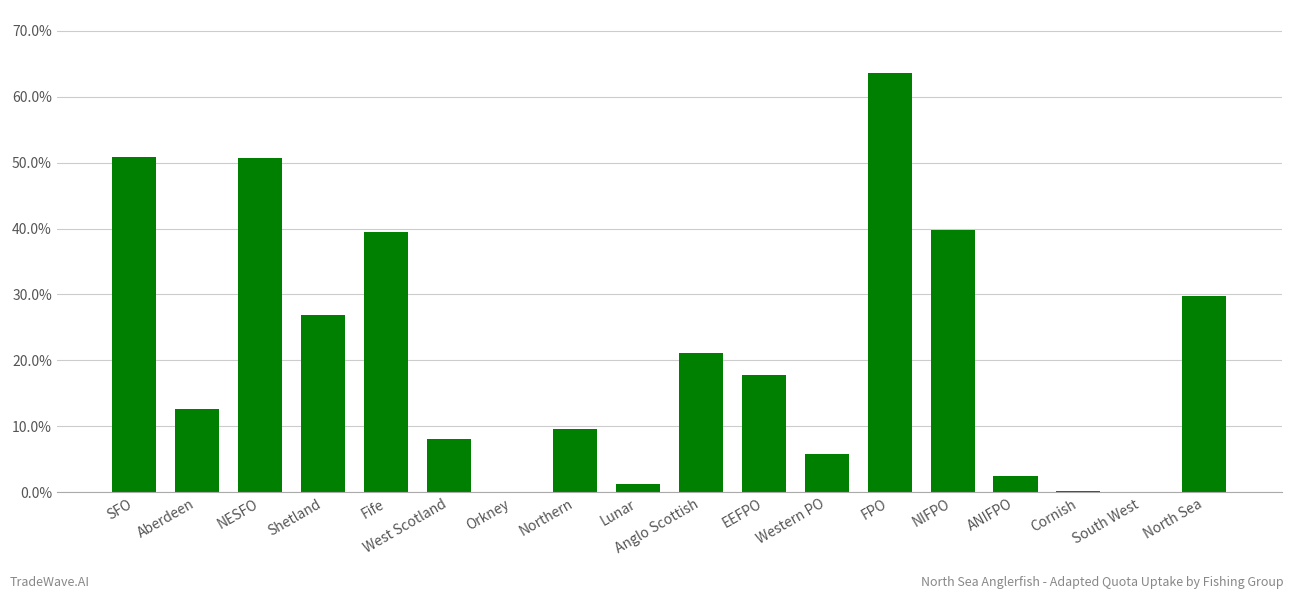

What is the approximate value at SFO?

0.5